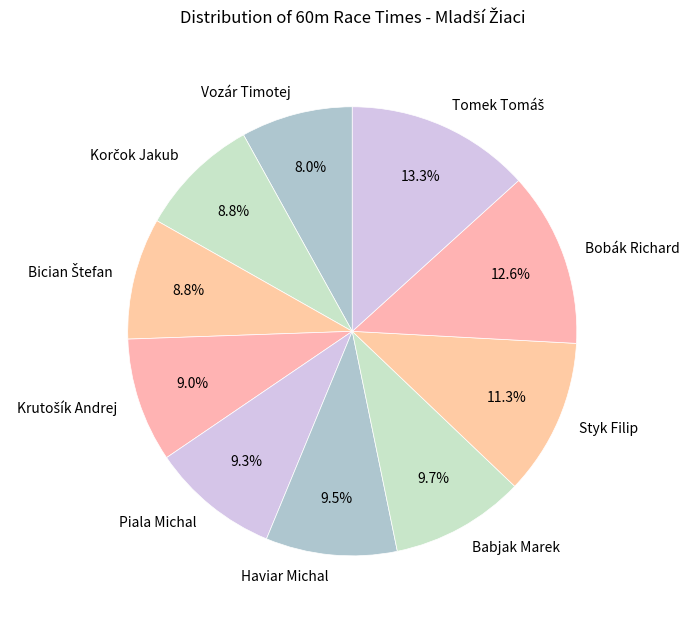

How many segments does this pie chart have?

10